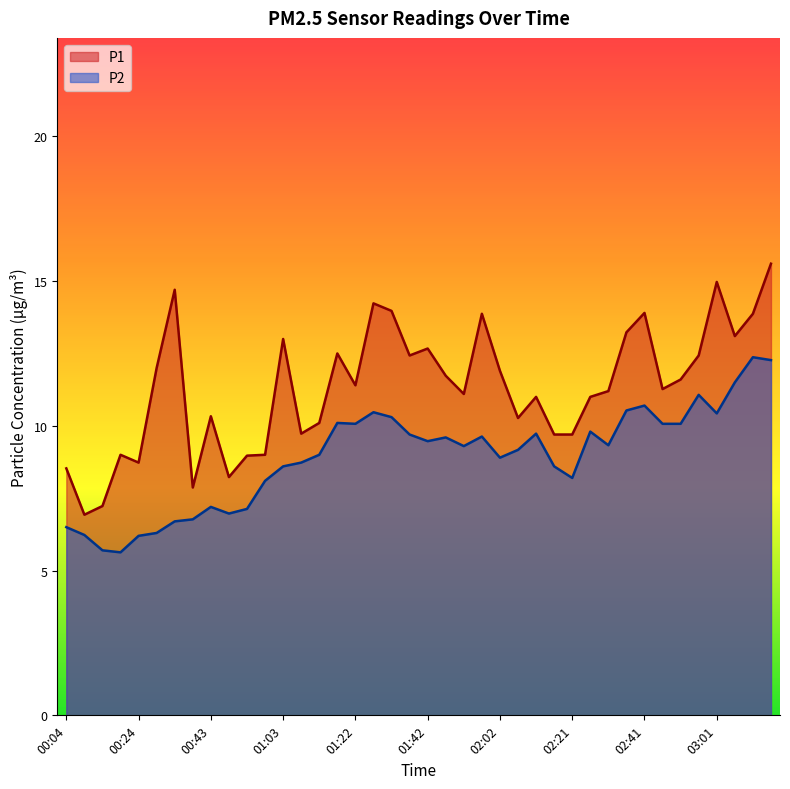

The P2 series shows 10.1 at 02:51. True or false?

True